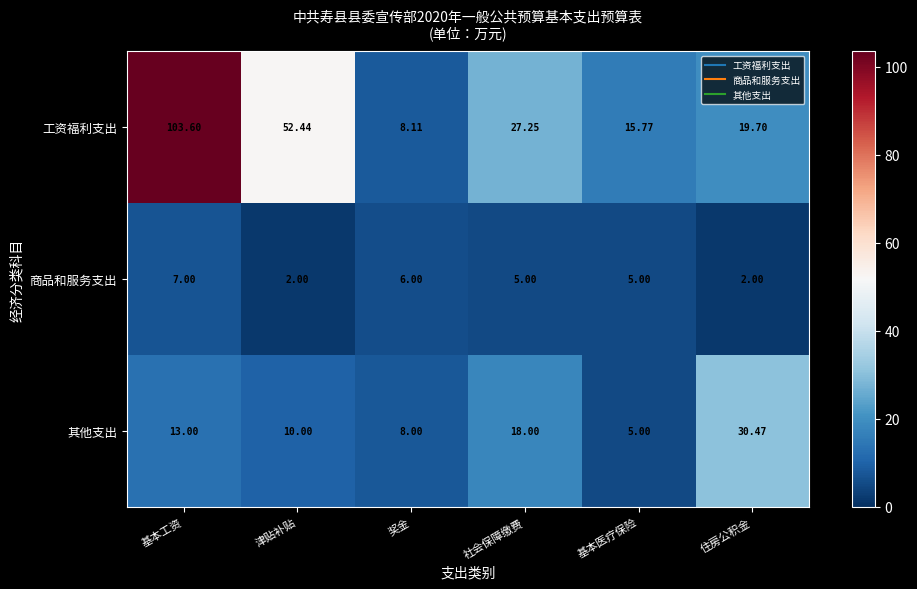

Rank the series by their maximum value, from lowest to highest.

商品和服务支出, 其他支出, 工资福利支出